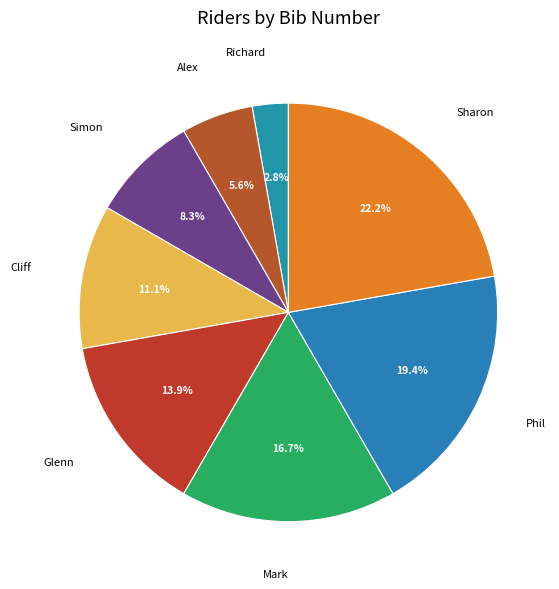

Count the number of slices in the pie.

8